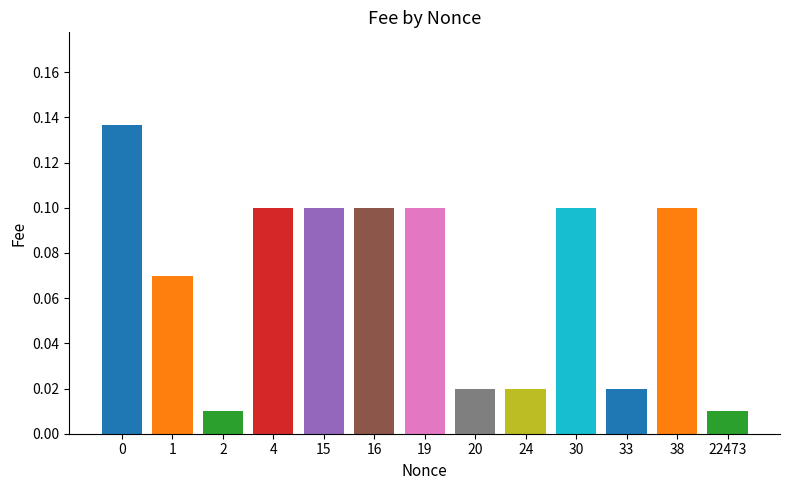

How many bars are there in total?

13